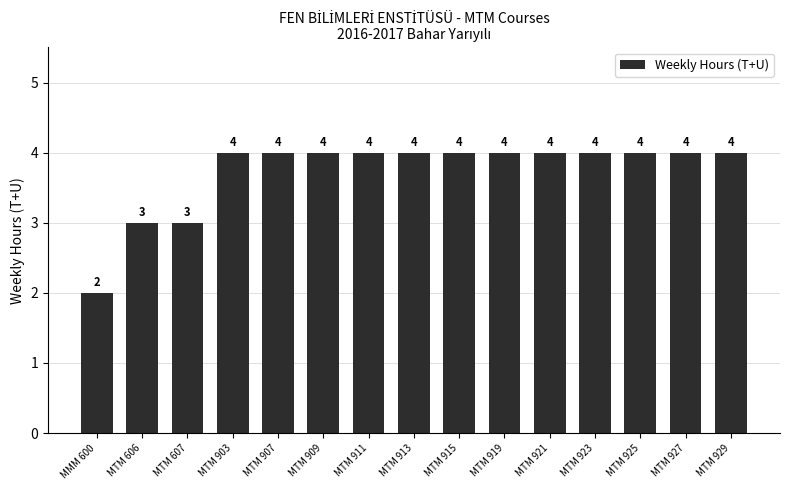

What is the sum of all values?

56